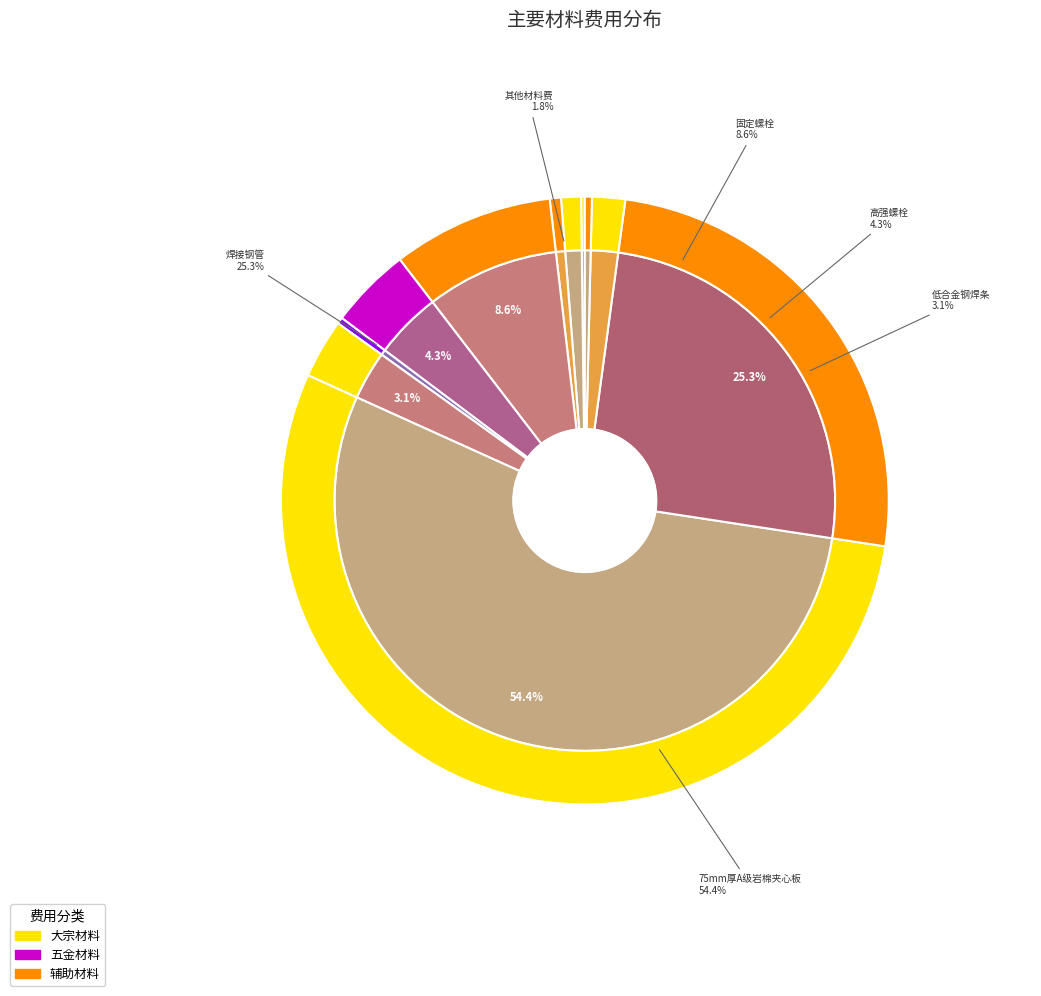

Between 75mm厚A级岩棉夹心板 and 预拌混凝土, which is larger?

75mm厚A级岩棉夹心板